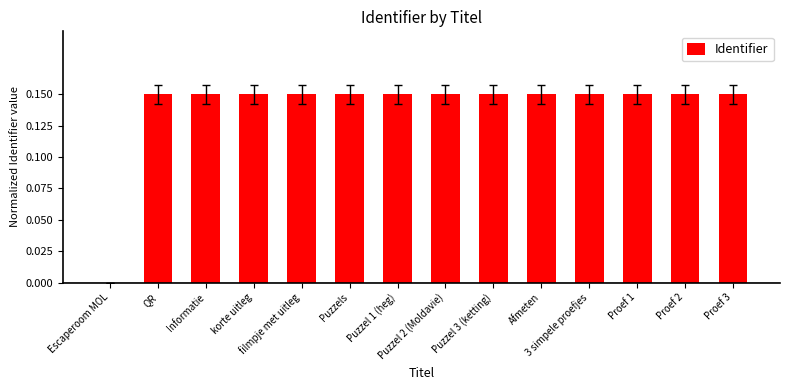

Are the bars horizontal?

No